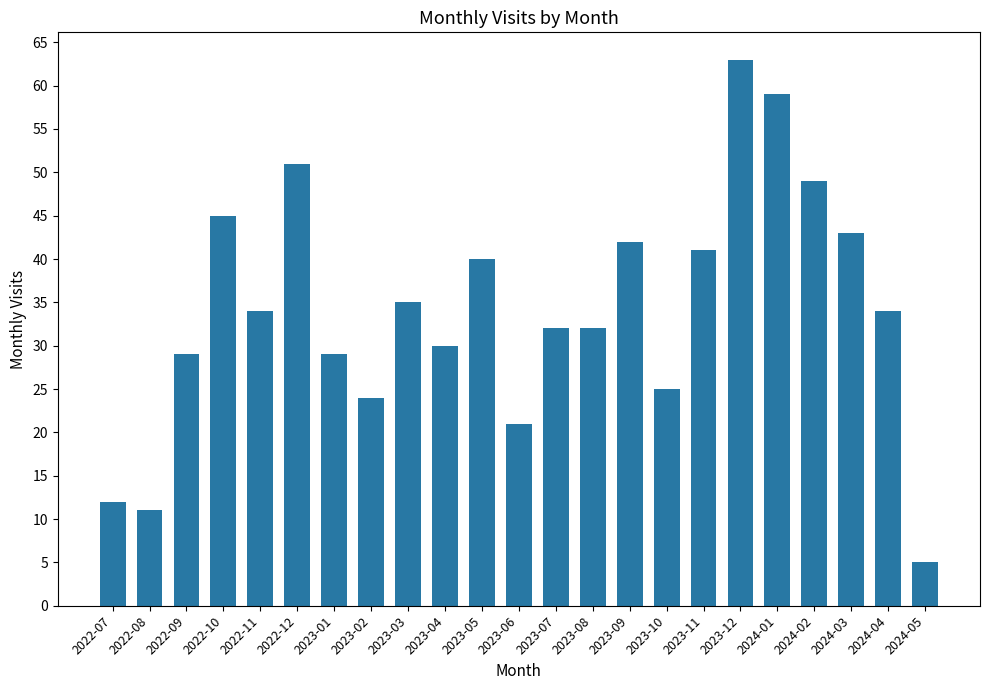

Which category has the lowest value across all series?

2024-05